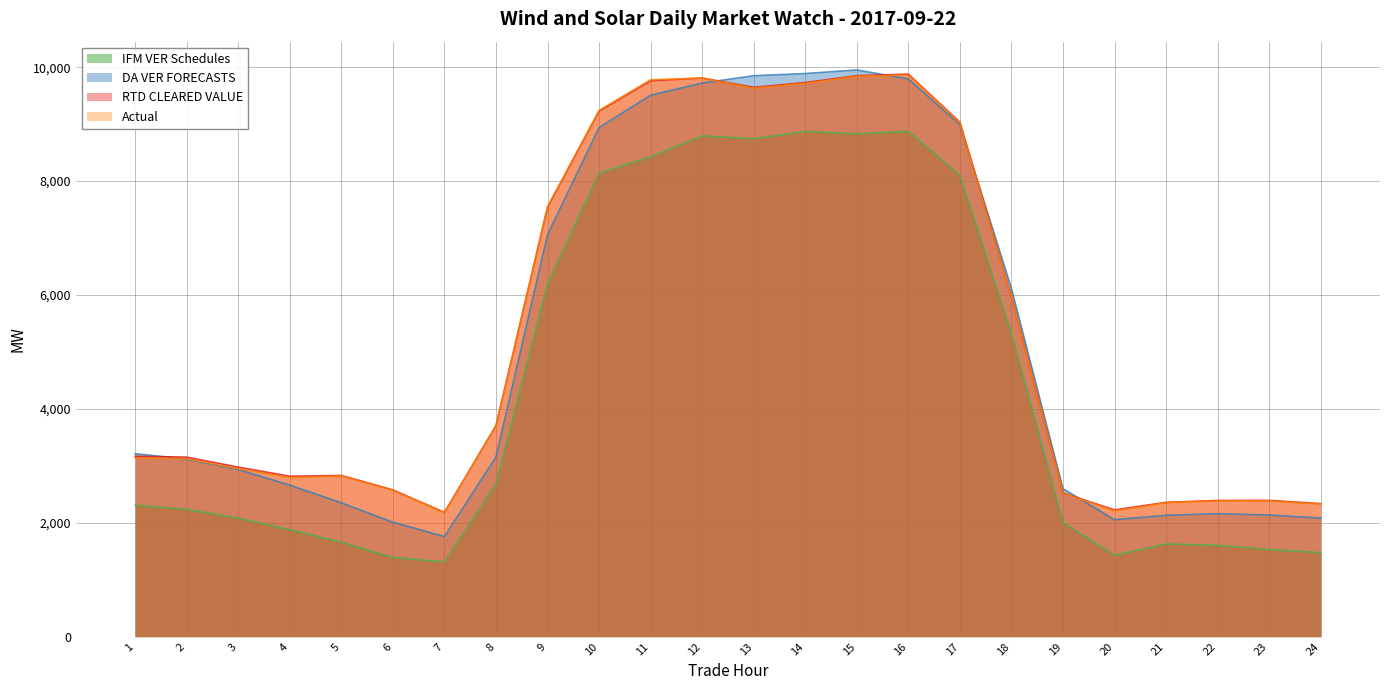

What are all the series names shown in the legend?

IFM VER Schedules, DA VER FORECASTS, RTD CLEARED VALUE, Actual